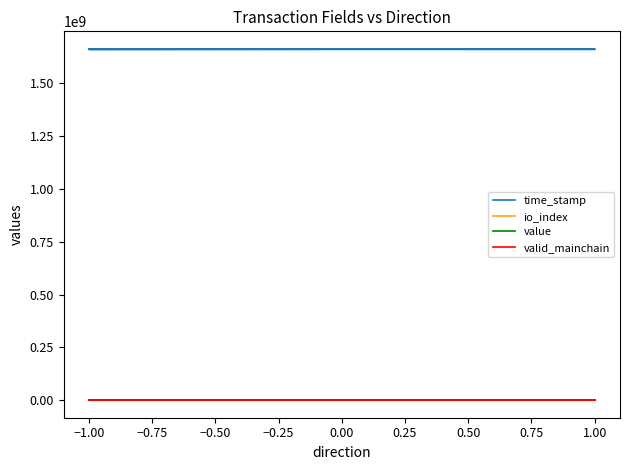

True or false: io_index and valid_mainchain intersect in this chart.

False